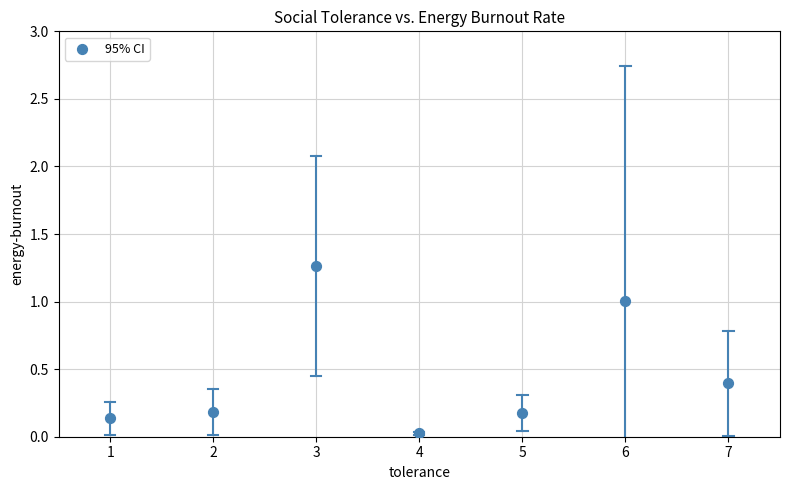

What is the average Y value?

0.5